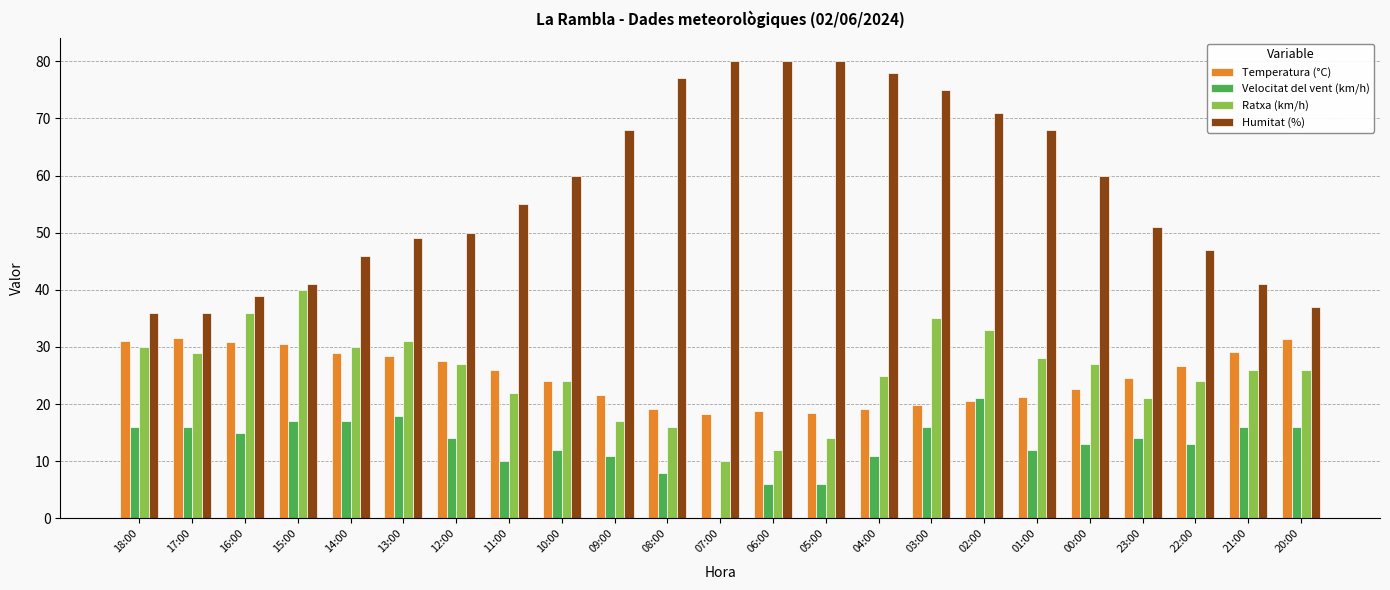

The value of Humitat (%) at 17:00 is 36.0. True or false?

True